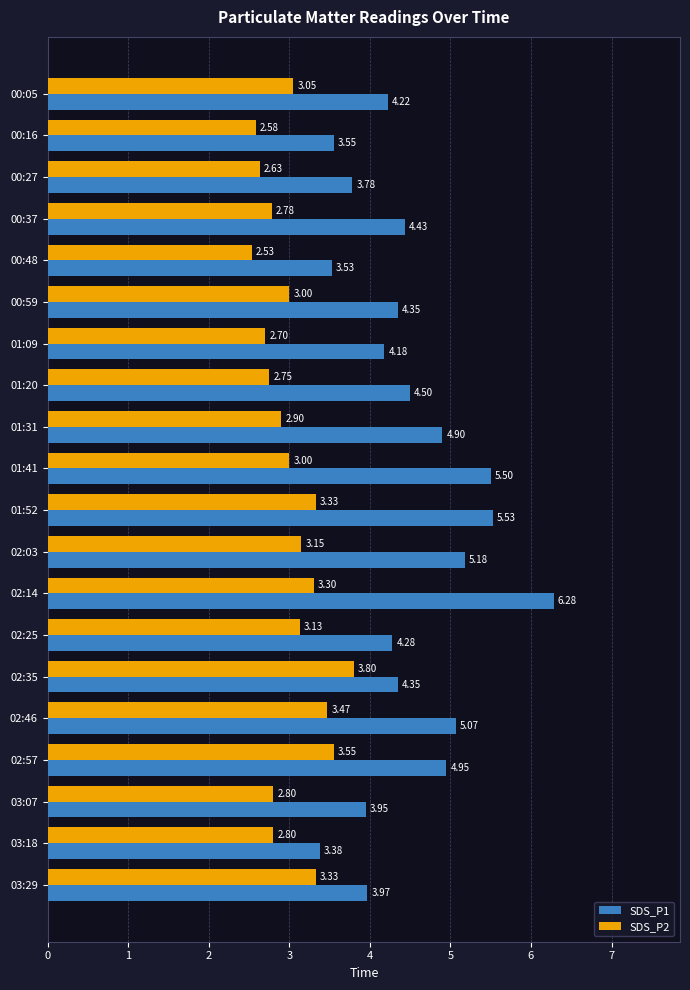

How many series are shown in this chart?

2